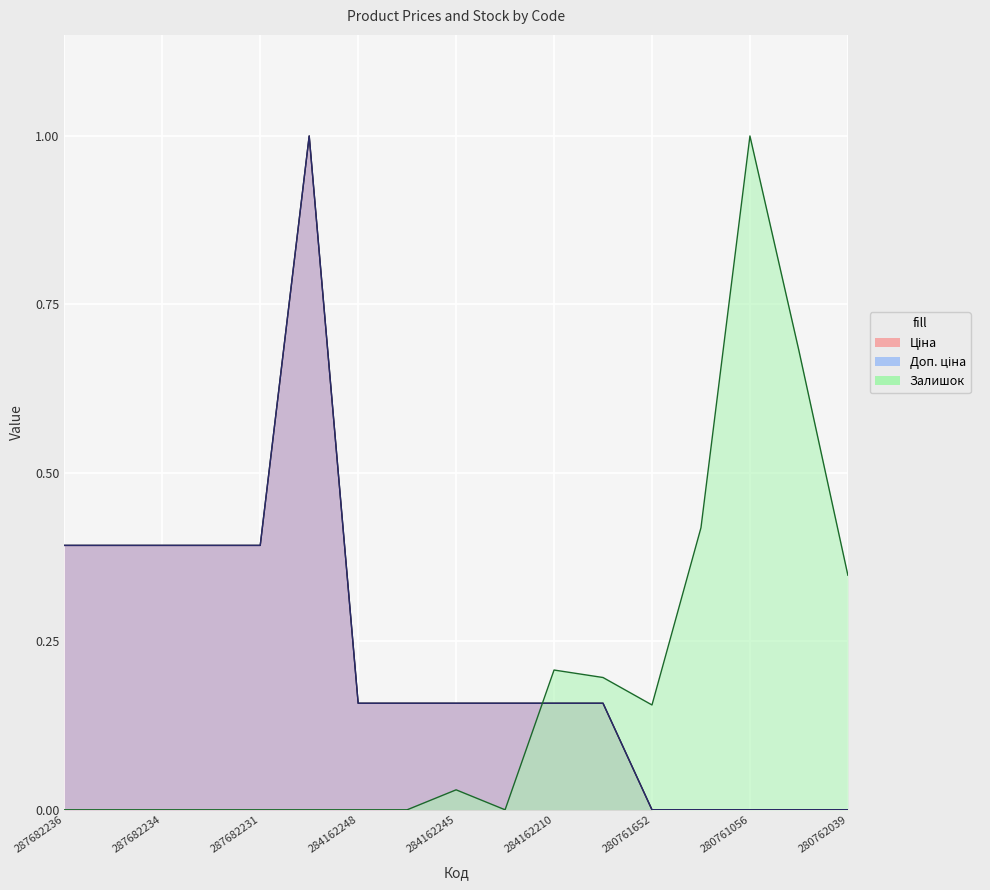

What is the maximum value for Ціна?

1.0